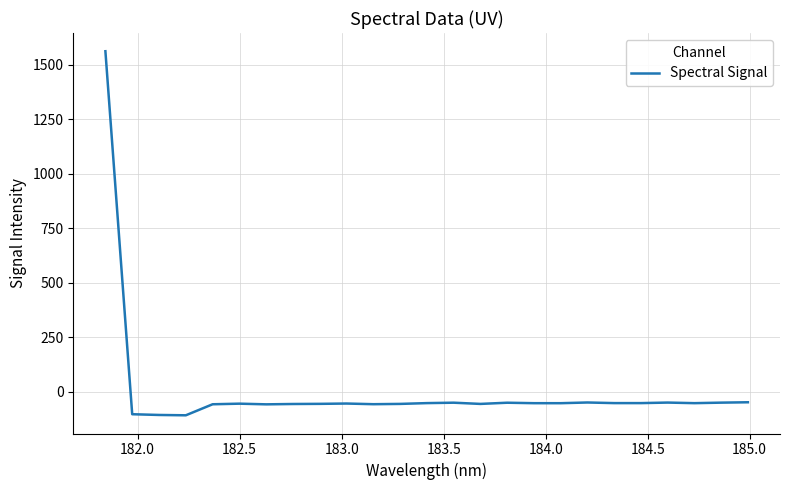

What is the greatest value displayed?

1561.2